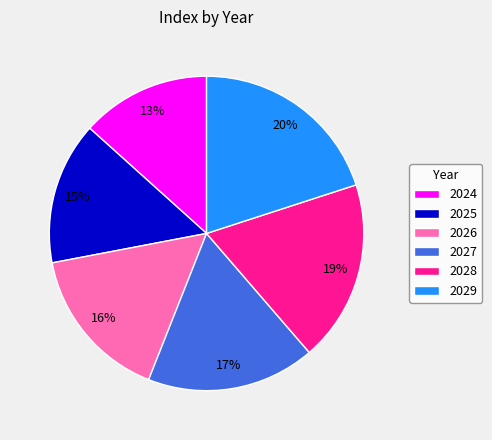

Rank the categories by value from highest to lowest.

2029, 2028, 2027, 2026, 2025, 2024